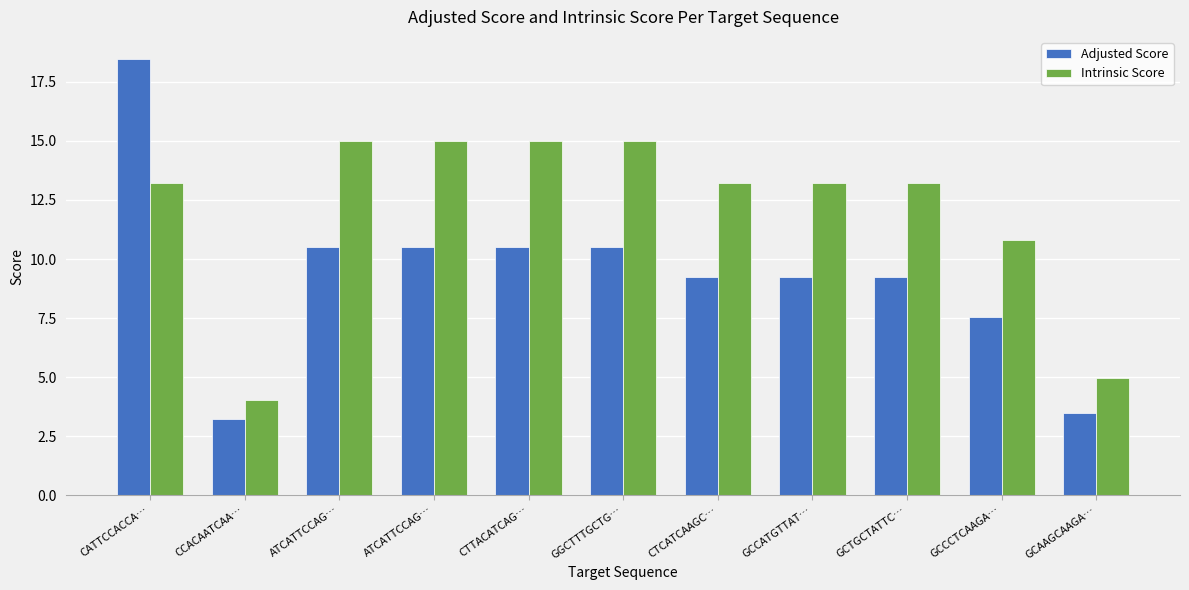

What is the minimum value for Adjusted Score?

3.2